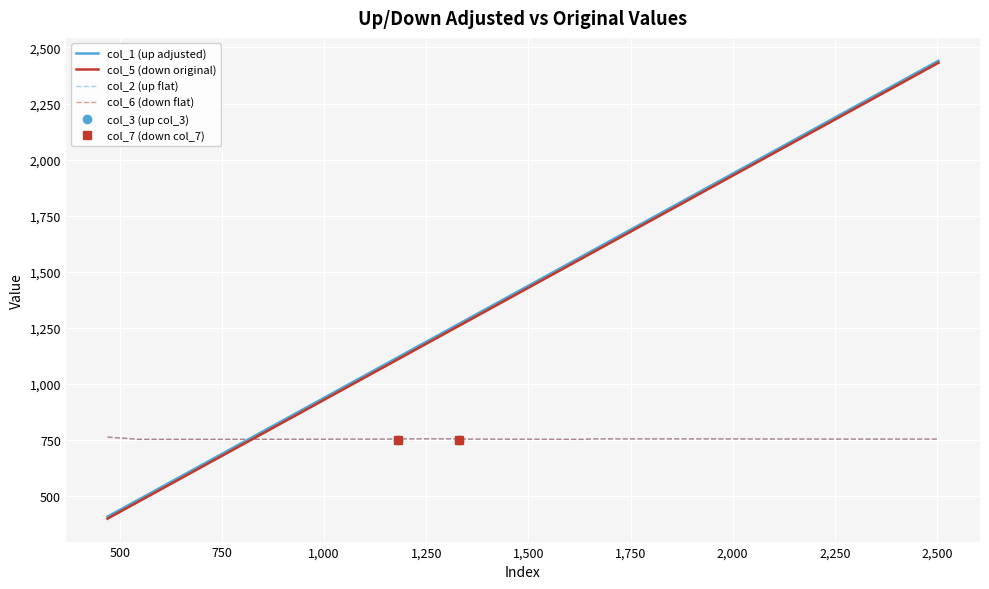

Does the chart display data point markers on the line(s)?

No